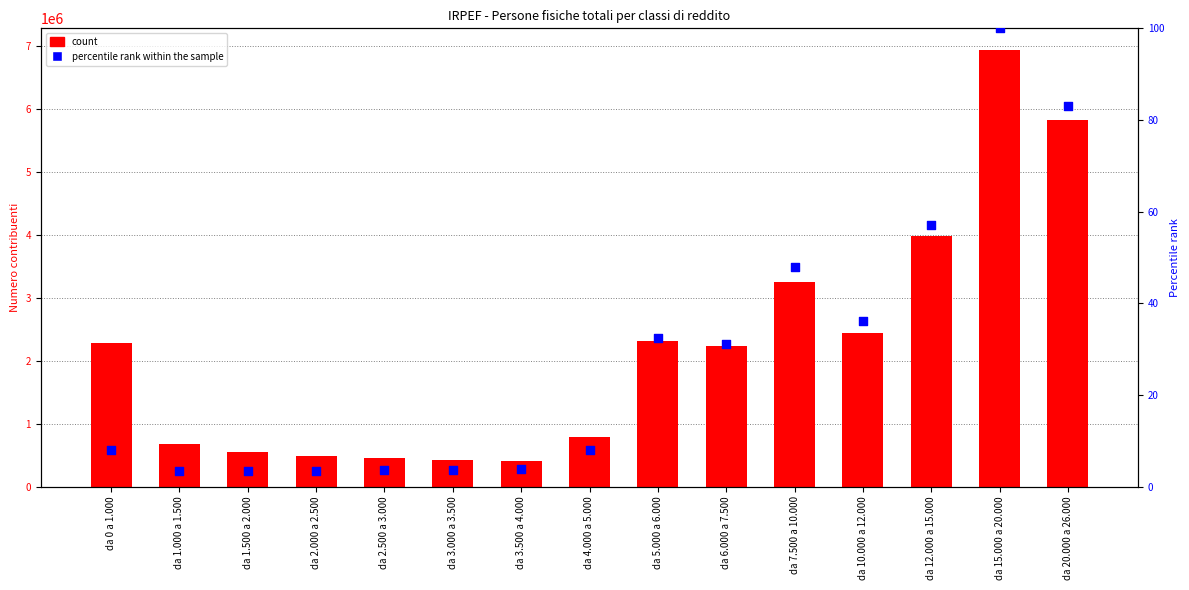

Which series contains the highest Y value?

count